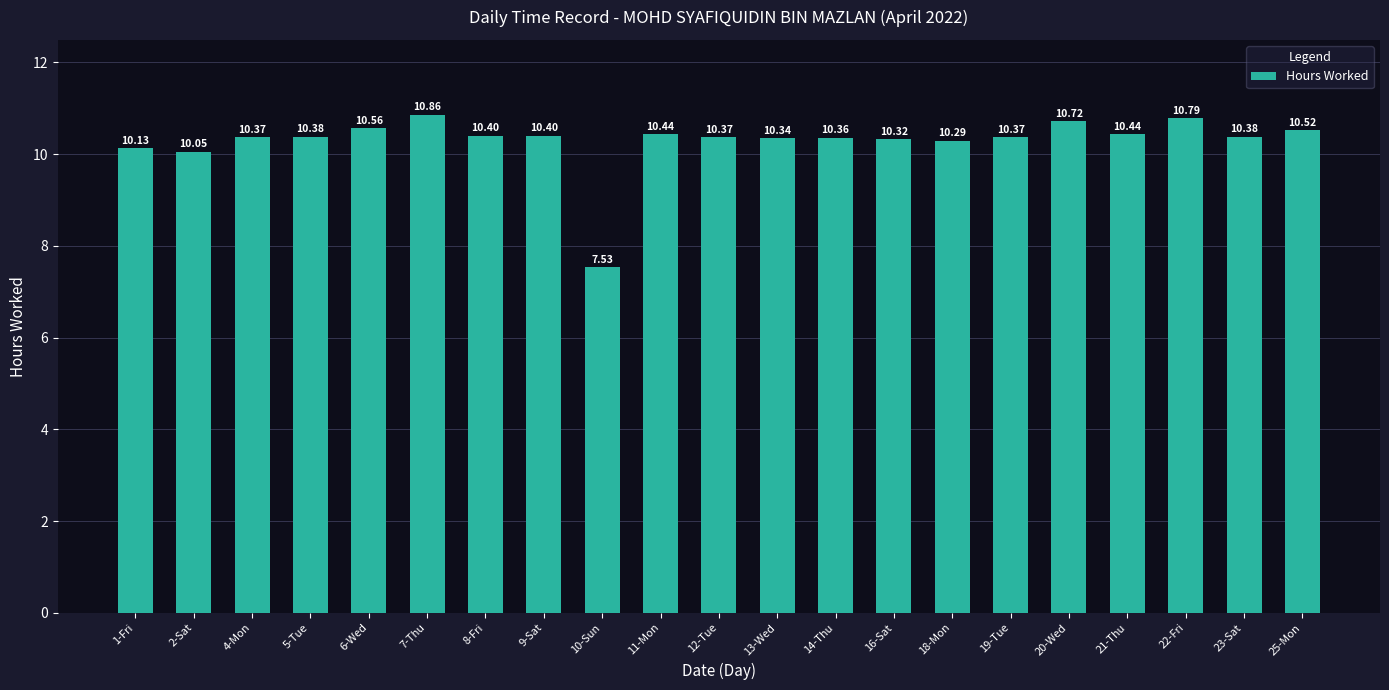

At which category does the chart reach its minimum across all series?

10-Sun